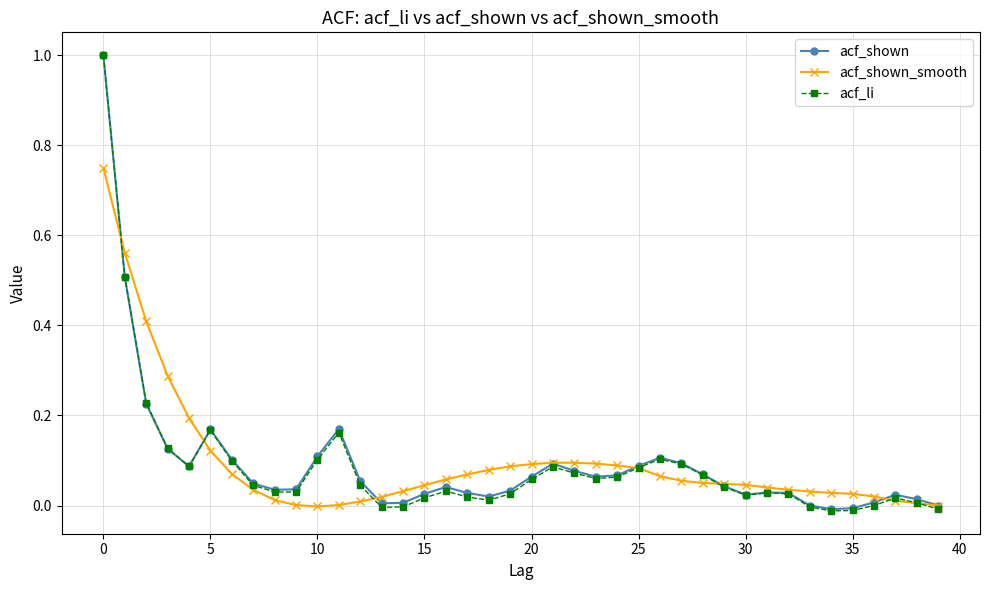

Which series has the widest spread of values?

acf_li